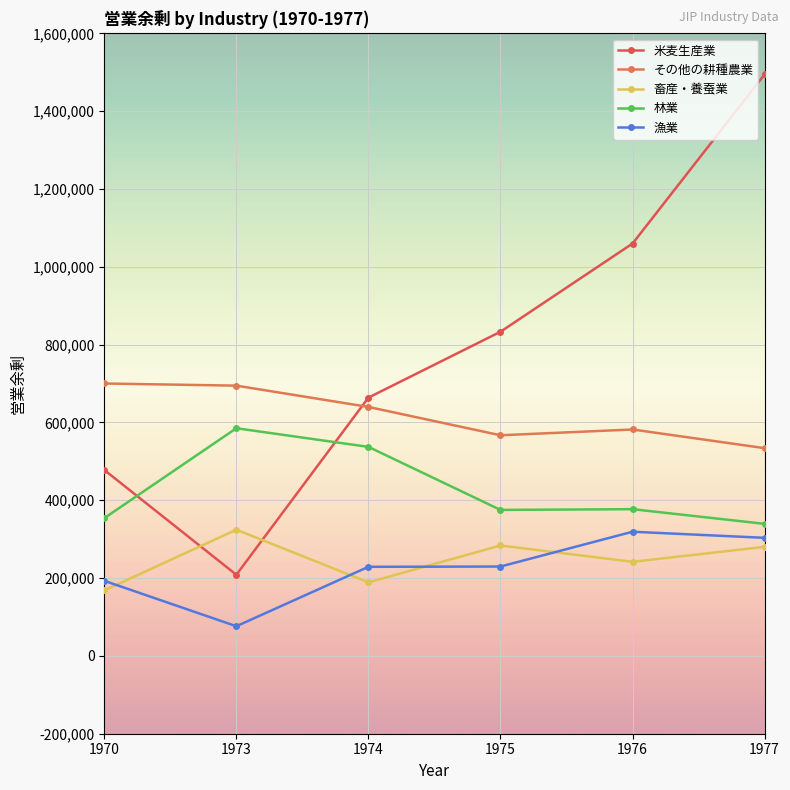

Reading right to left, list all the values displayed in this chart.

米麦生産業: 1977=1494492.3	1976=1059756.7	1975=833072.7	1974=663743.0	1973=208538.2	1970=477841.3
その他の耕種農業: 1977=533864.2	1976=581857.3	1975=566995.8	1974=639805.1	1973=694549.1	1970=700053.3
畜産・養蚕業: 1977=280313.7	1976=241772.9	1975=283735.1	1974=189002.0	1973=324309.8	1970=168433.6
林業: 1977=339353.9	1976=377053.2	1975=375148.0	1974=537183.5	1973=585081.1	1970=353974.3
漁業: 1977=303419.9	1976=319094.6	1975=229674.7	1974=228962.6	1973=76221.3	1970=192995.7